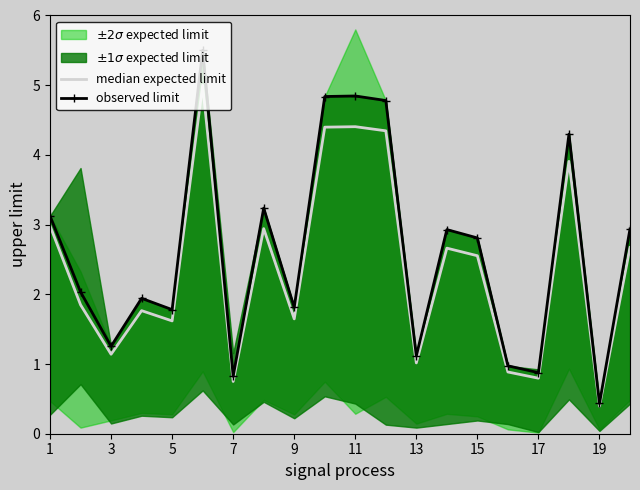

At which label does observed limit reach its minimum?

19